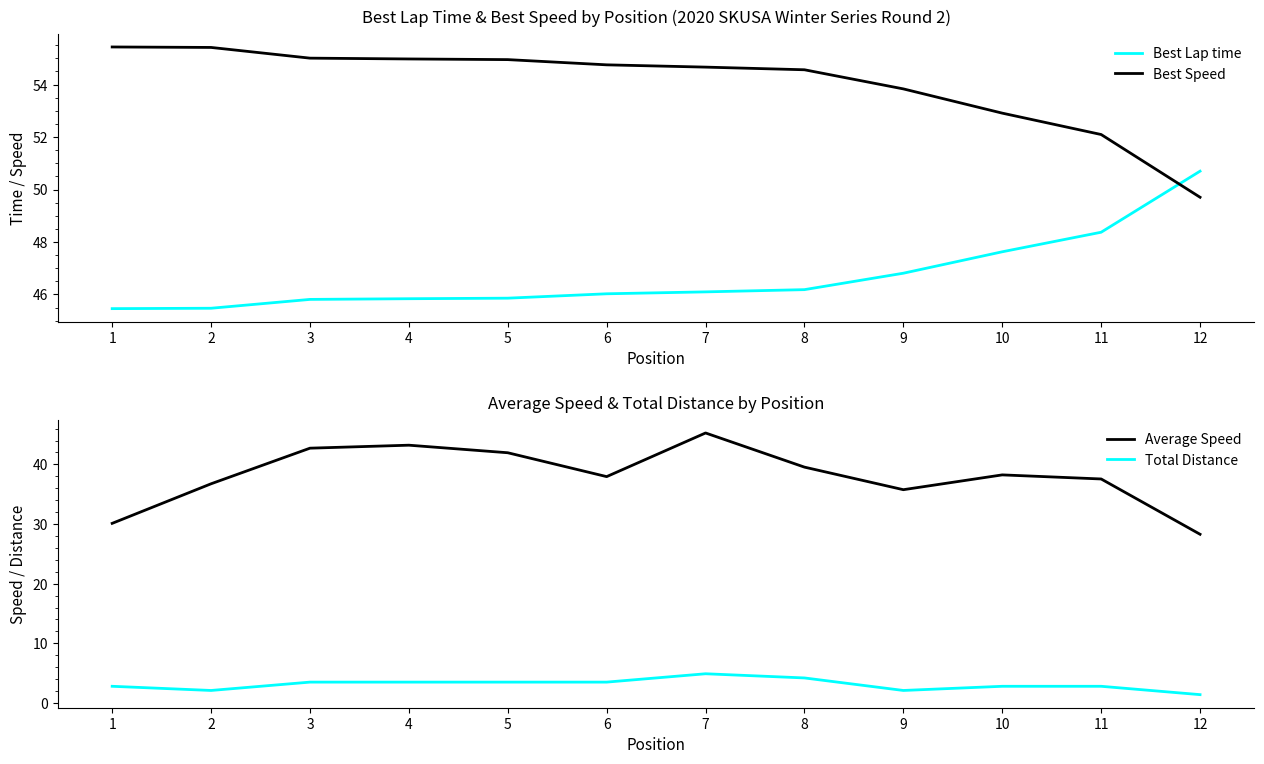

At how many categories does at least one series exceed 17?

12